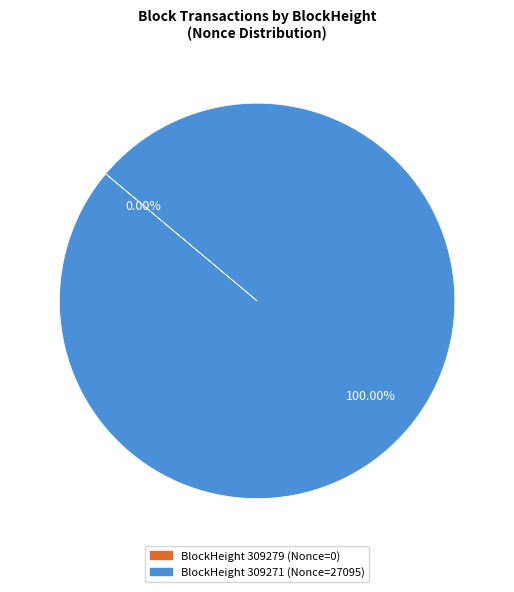

To the nearest percent, what is the difference between the 309271 and 309279 slice percentages?

100%